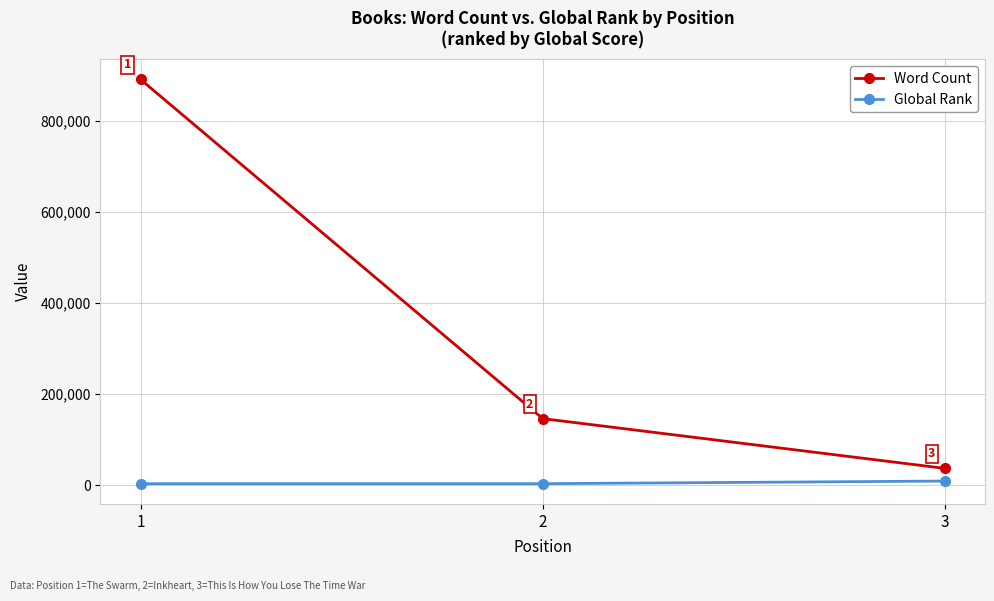

What is the maximum value shown in the chart?

890000